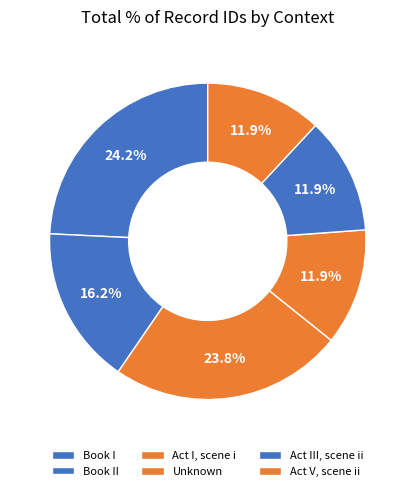

How many slices are in this pie chart?

6